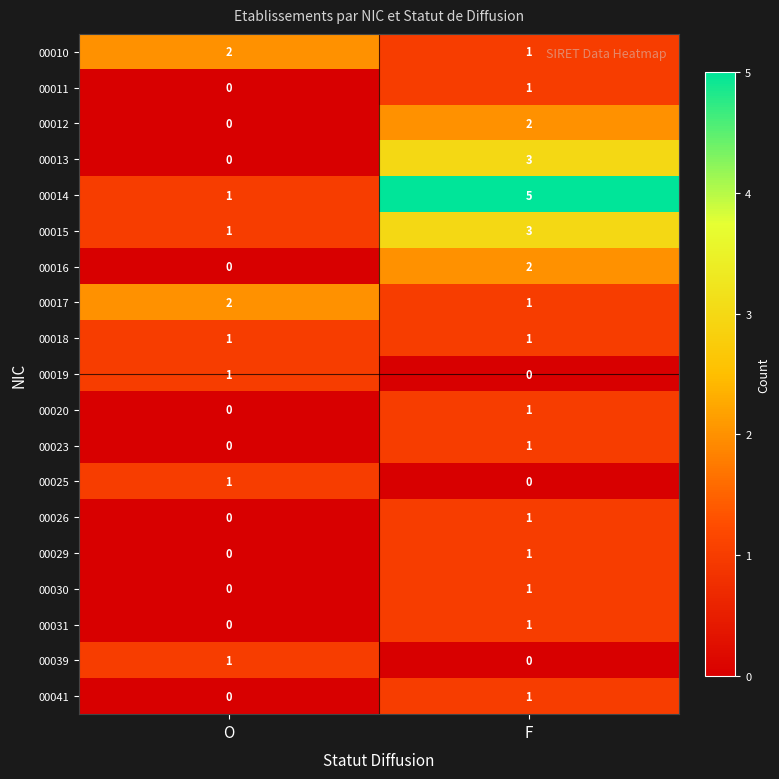

The 00019 series shows 0 at O. True or false?

False